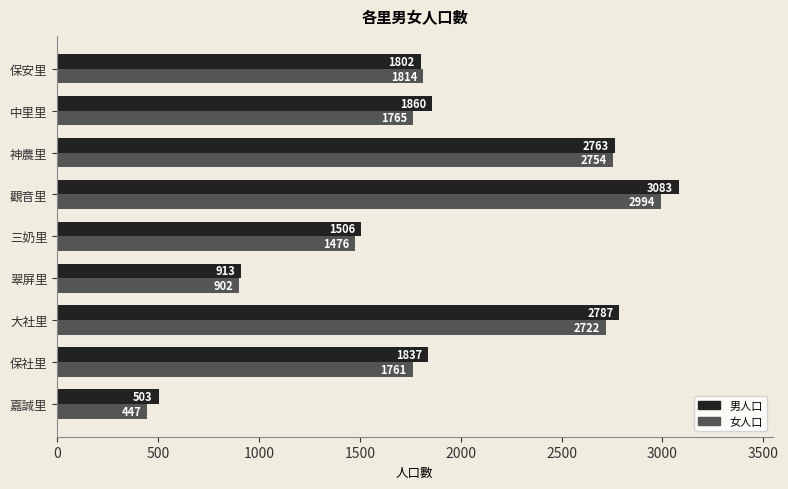

Rank the series by their maximum value, from highest to lowest.

男人口, 女人口